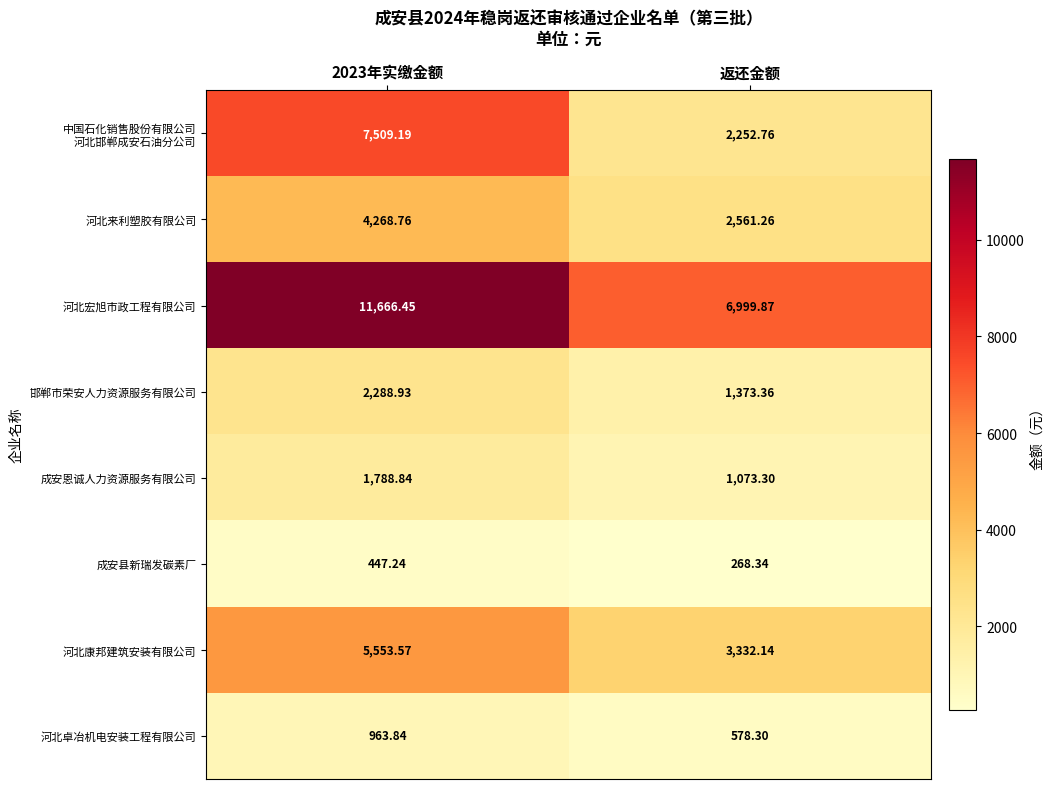

Is the value of 河北卓冶机电安装工程有限公司 at 2023年实缴金额 greater than the value of 邯郸市荣安人力资源服务有限公司 at 返还金额?

No